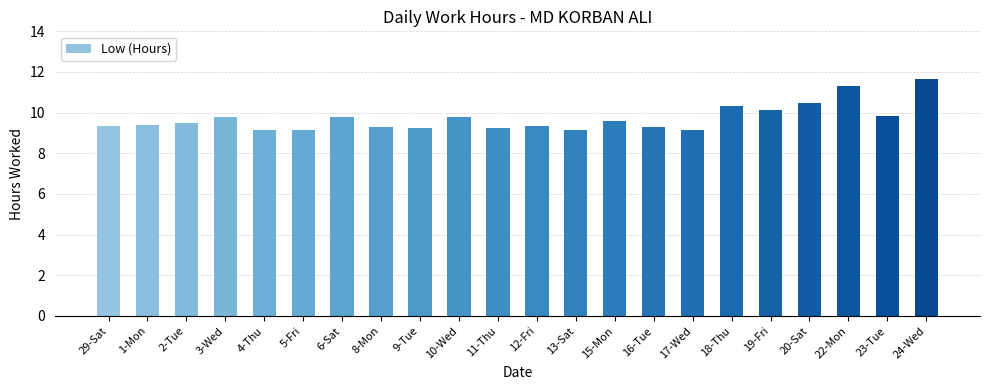

What value does the data have at 15-Mon?

9.6